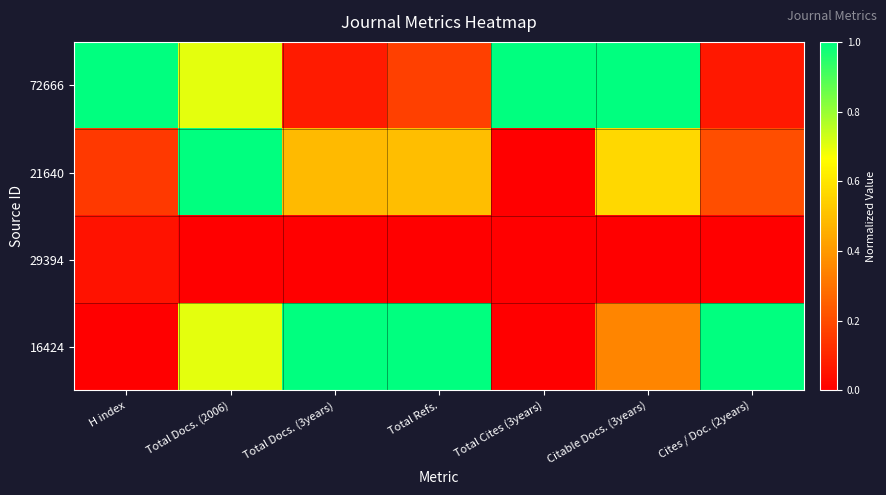

What is the maximum value shown in the chart?

1.0